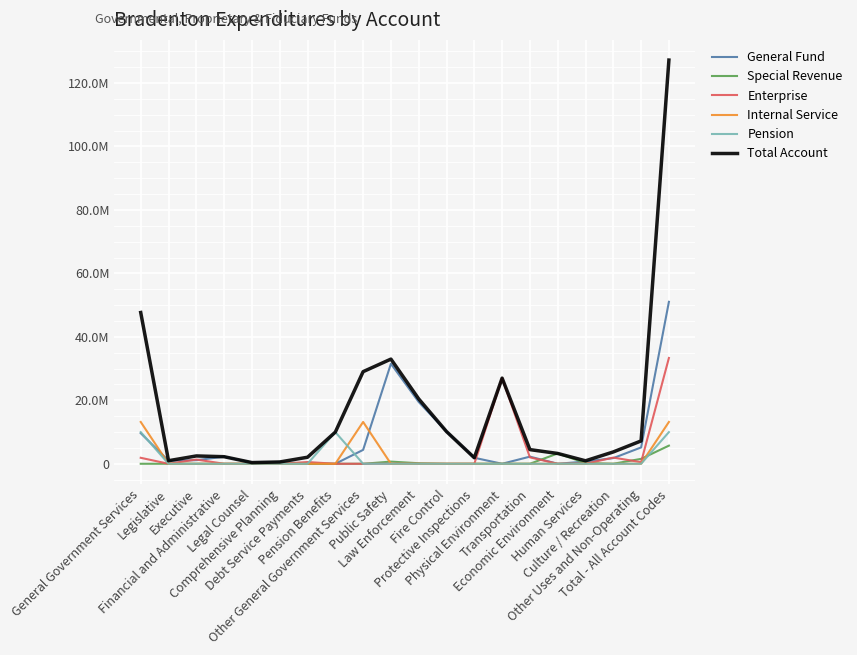

Does the chart have visible grid lines?

Yes